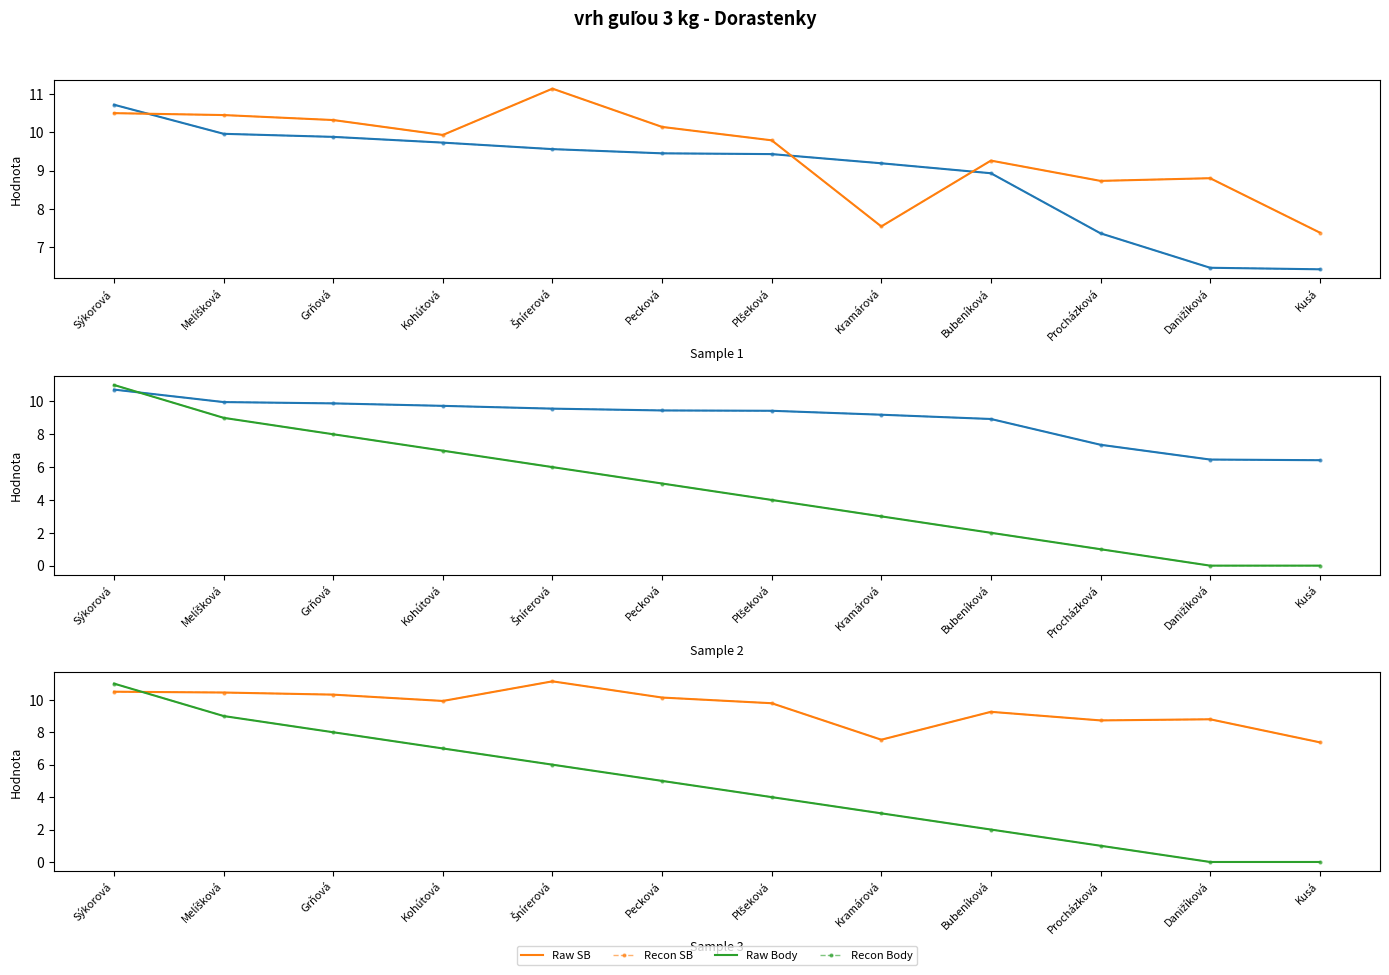

What position from the right is Šnírerová?

8